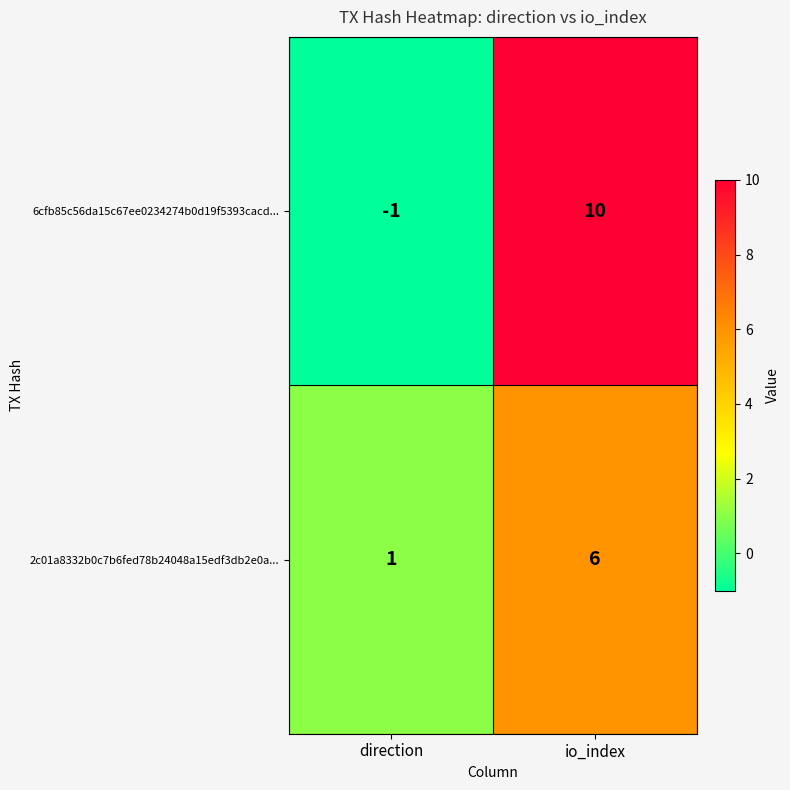

At how many categories does at least one series exceed 4?

1